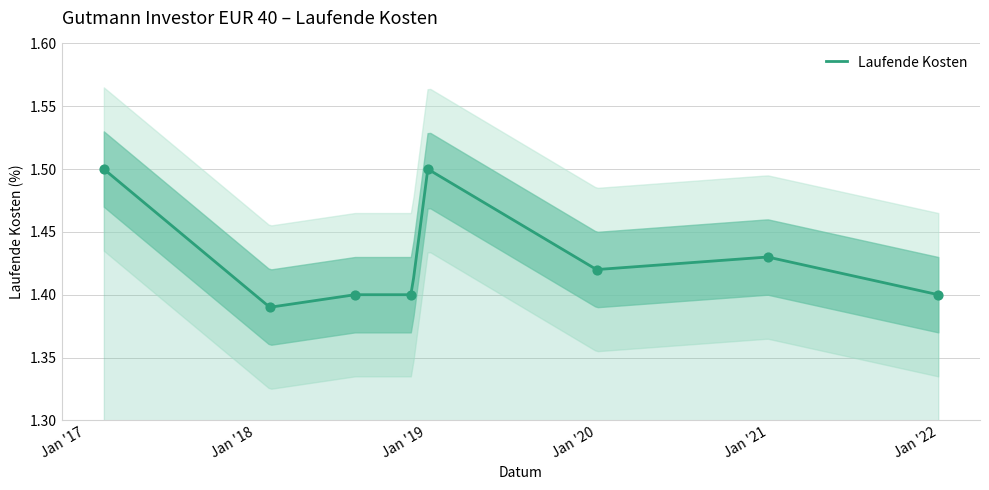

Which has a higher value, 2019-12-31 or 2018-08-01?

2019-12-31